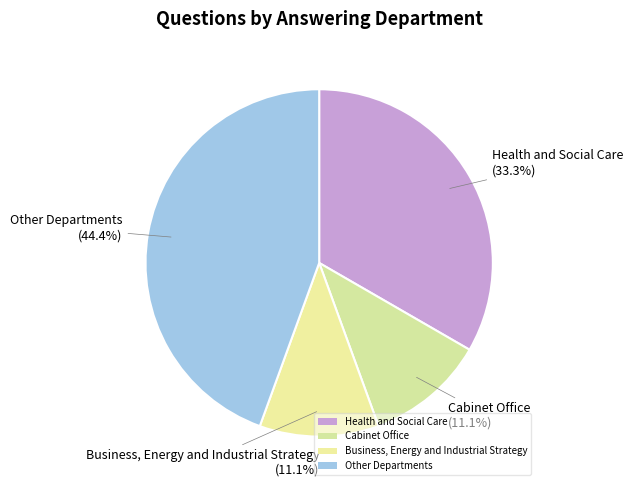

Count the number of slices in the pie.

4